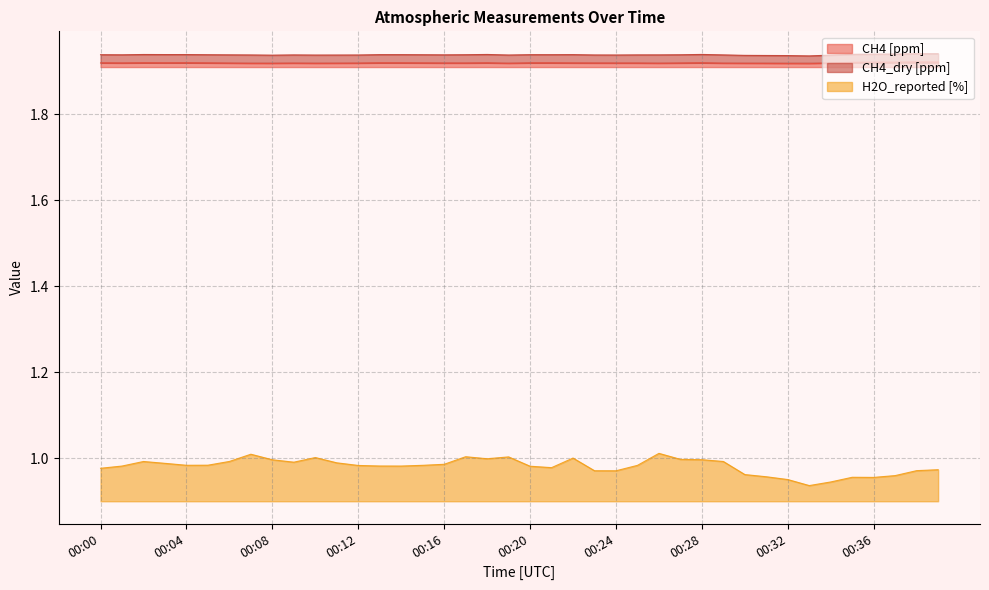

True or false: CH4 [ppm] and H2O_reported [%] intersect in this chart.

False